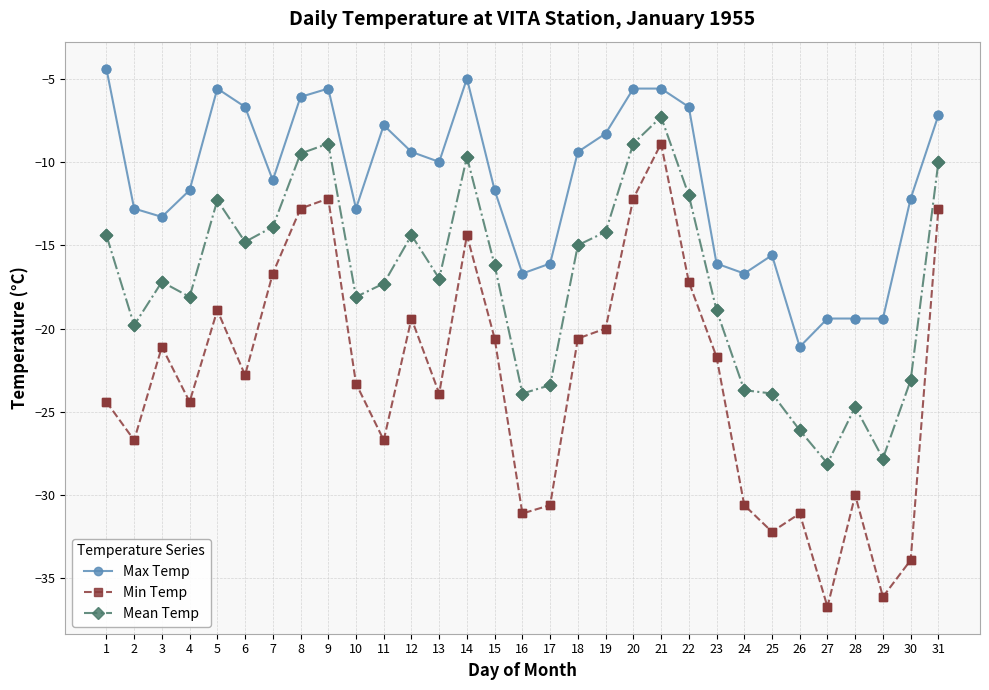

What are all the series names shown in the legend?

Max Temp, Min Temp, Mean Temp